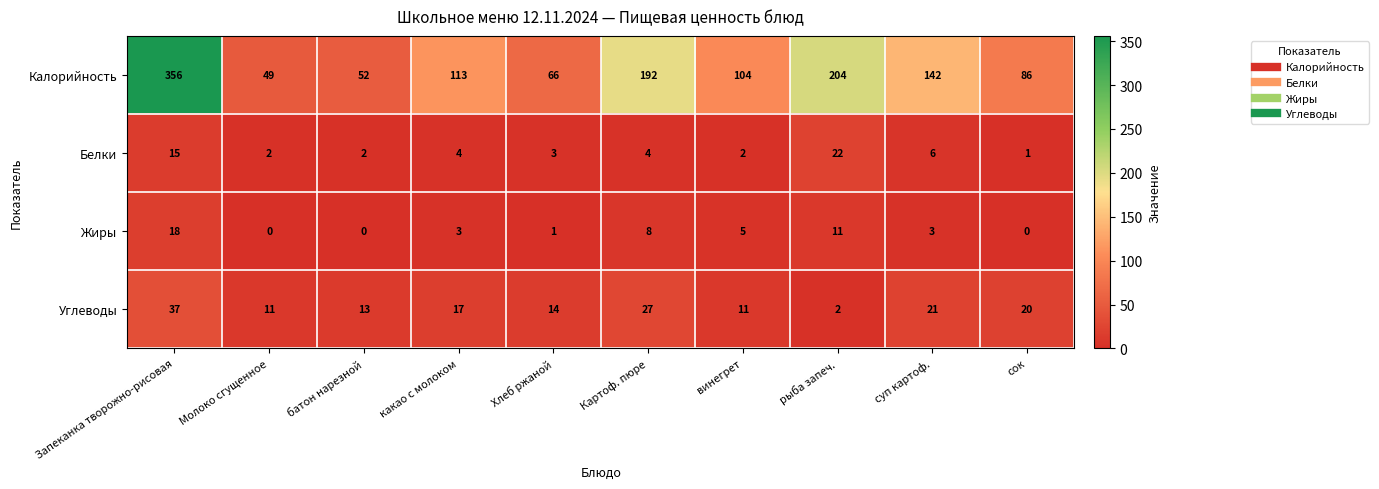

At how many categories does at least one series exceed 43?

10